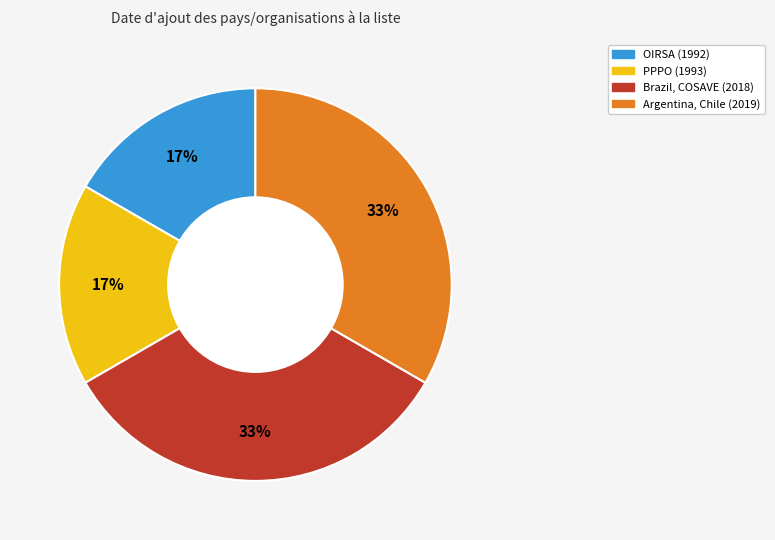

How many slices are in this pie chart?

4